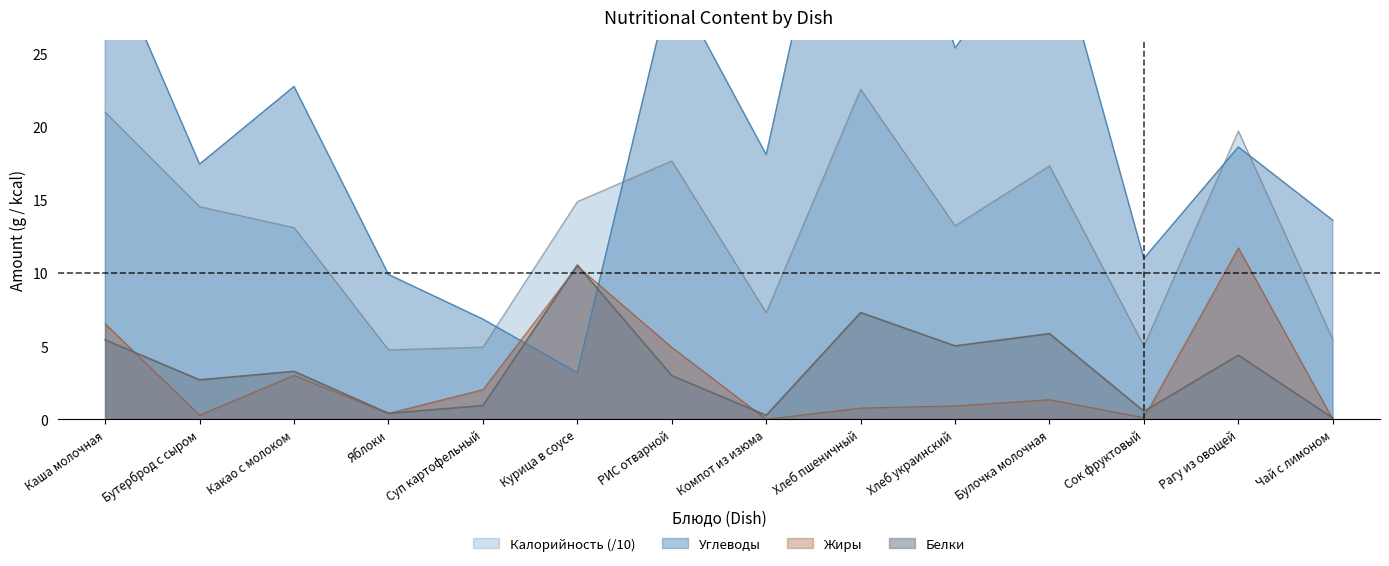

Is the value of Белки at Сок фруктовый greater than the value of Углеводы at Рагу из овощей?

No